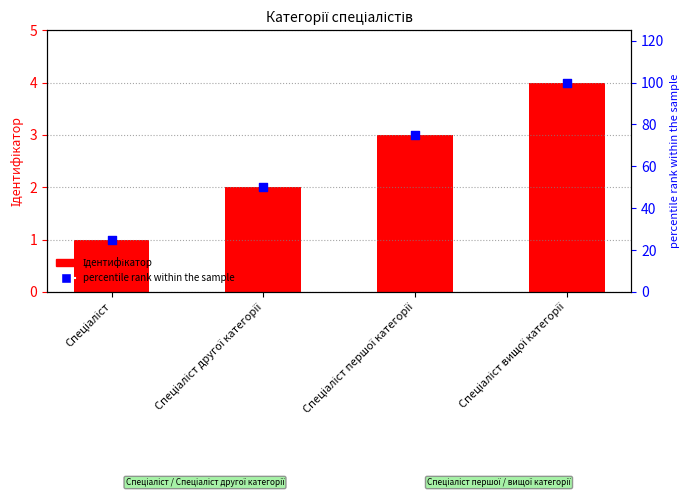

At how many categories does at least one series exceed 78?

1